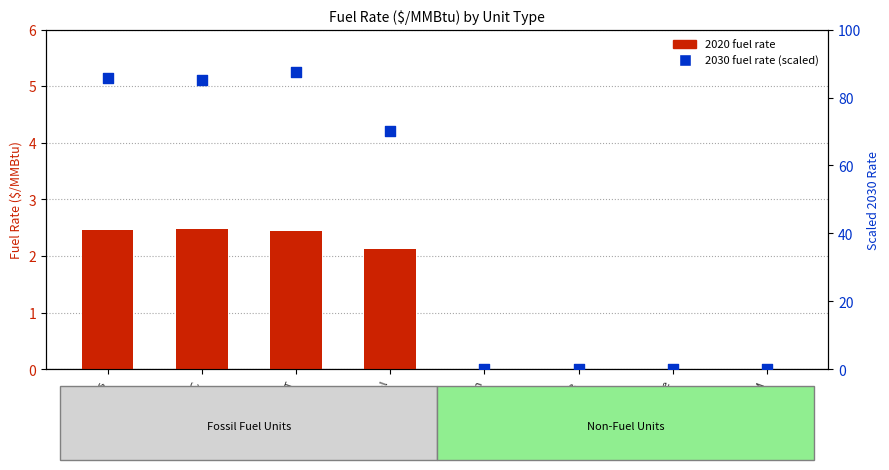

Which series has the largest total across all categories?

2030 fuel rate (scaled)